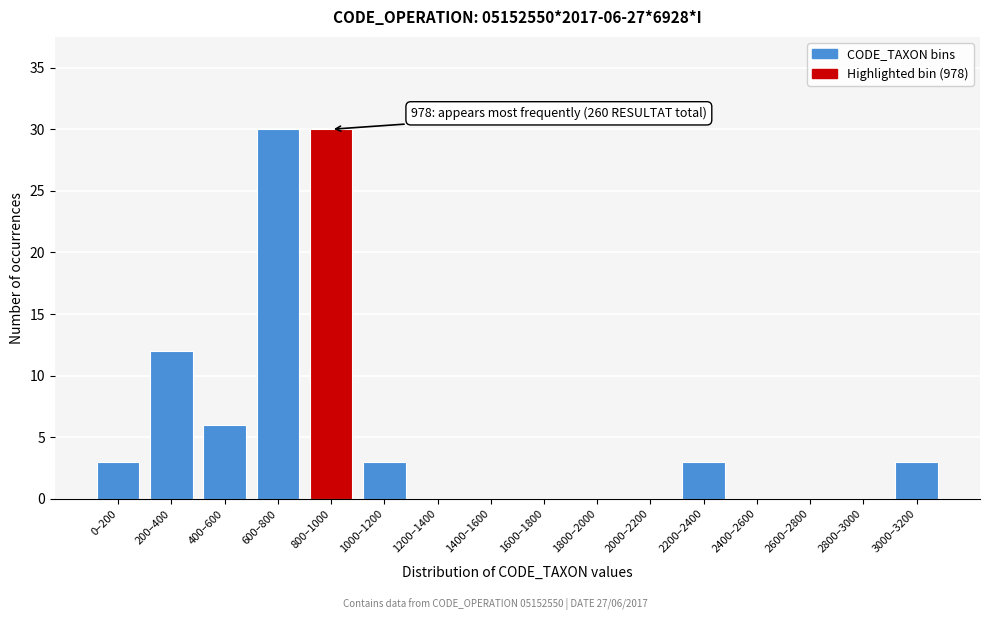

Reading left to right, extract all data points from this chart.

0–200=3	200–400=12	400–600=6	600–800=30	800–1000=30	1000–1200=3	1200–1400=0	1400–1600=0	1600–1800=0	1800–2000=0	2000–2200=0	2200–2400=3	2400–2600=0	2600–2800=0	2800–3000=0	3000–3200=3